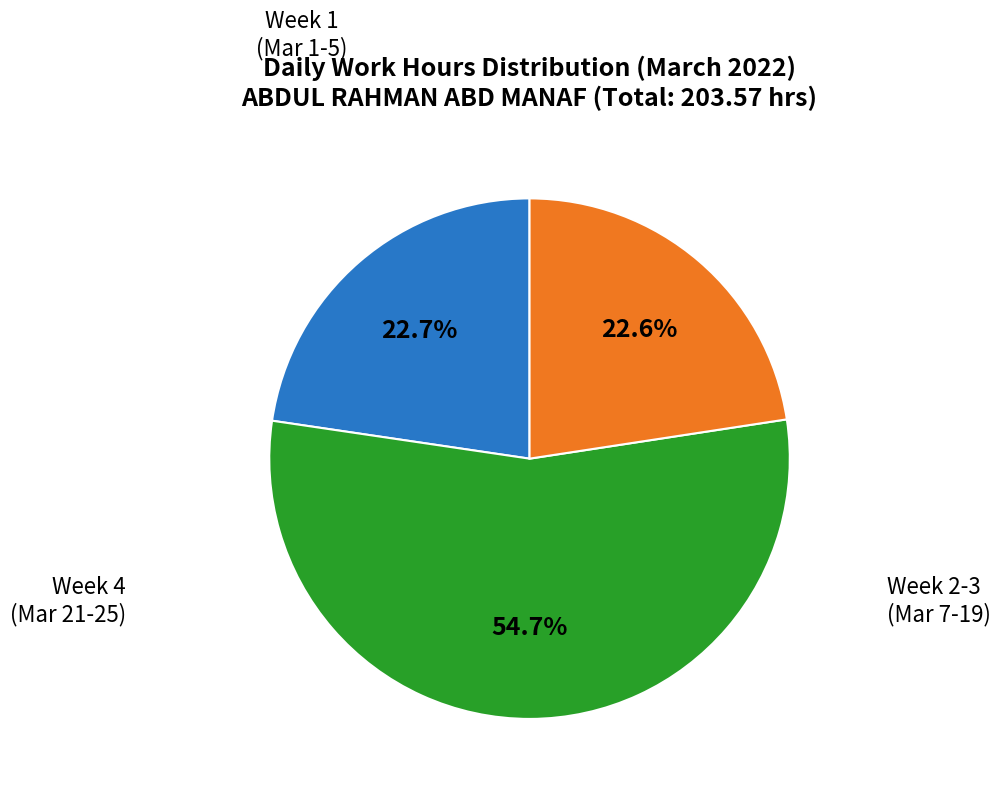

Is there any slice that represents more than half of the pie?

Yes